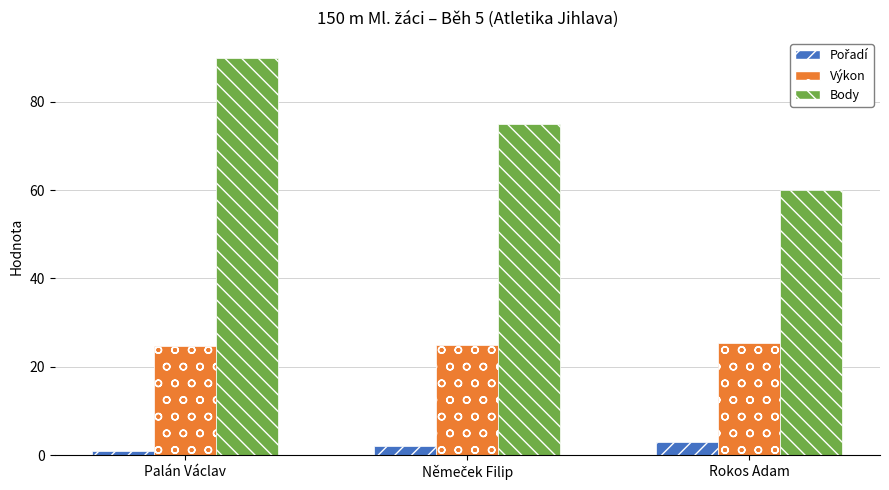

Which series has the largest range (max minus min)?

Body